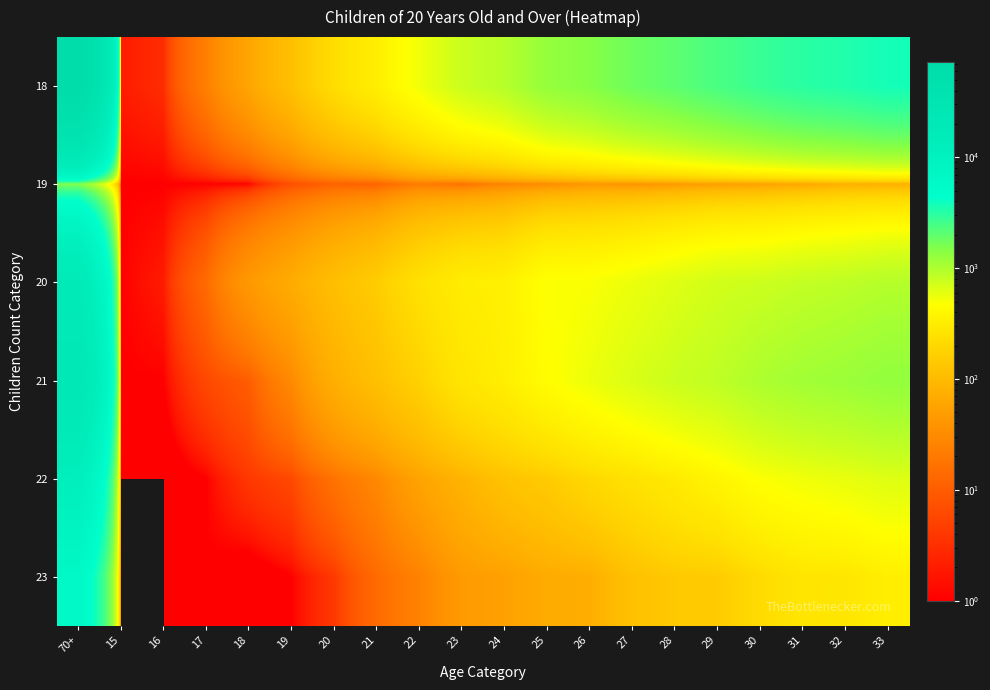

Reading left to right, what are all the values shown in this chart?

18: 70+=71959	15=2	16=3	17=23	18=59	19=114	20=222	21=333	22=533	23=765	24=927	25=1264	26=1451	27=1775	28=2048	29=2398	30=2775	31=3129	32=3338	33=3699
19: 70+=1475	15=1	16=1	17=1	18=1	19=7	20=11	21=11	22=21	23=16	24=26	25=31	26=42	27=38	28=43	29=50	30=53	31=62	32=77	33=75
20: 70+=18204	15=1	16=2	17=14	18=44	19=70	20=112	21=155	22=244	23=320	24=345	25=483	26=492	27=560	28=637	29=718	30=751	31=816	32=860	33=935
21: 70+=23978	15=1	16=1	17=6	18=10	19=30	20=76	21=115	22=173	23=271	24=336	25=451	26=557	27=668	28=768	29=855	30=1017	31=1122	32=1193	33=1294
22: 70+=12028	15=0	16=0	17=1	18=4	19=6	20=17	21=29	22=57	23=85	24=123	25=151	26=201	27=246	28=307	29=386	30=481	31=536	32=579	33=638
23: 70+=6373	15=0	16=0	17=1	18=0	19=1	20=4	21=14	22=25	23=46	24=53	25=69	26=74	27=119	28=145	29=152	30=214	31=270	32=279	33=332